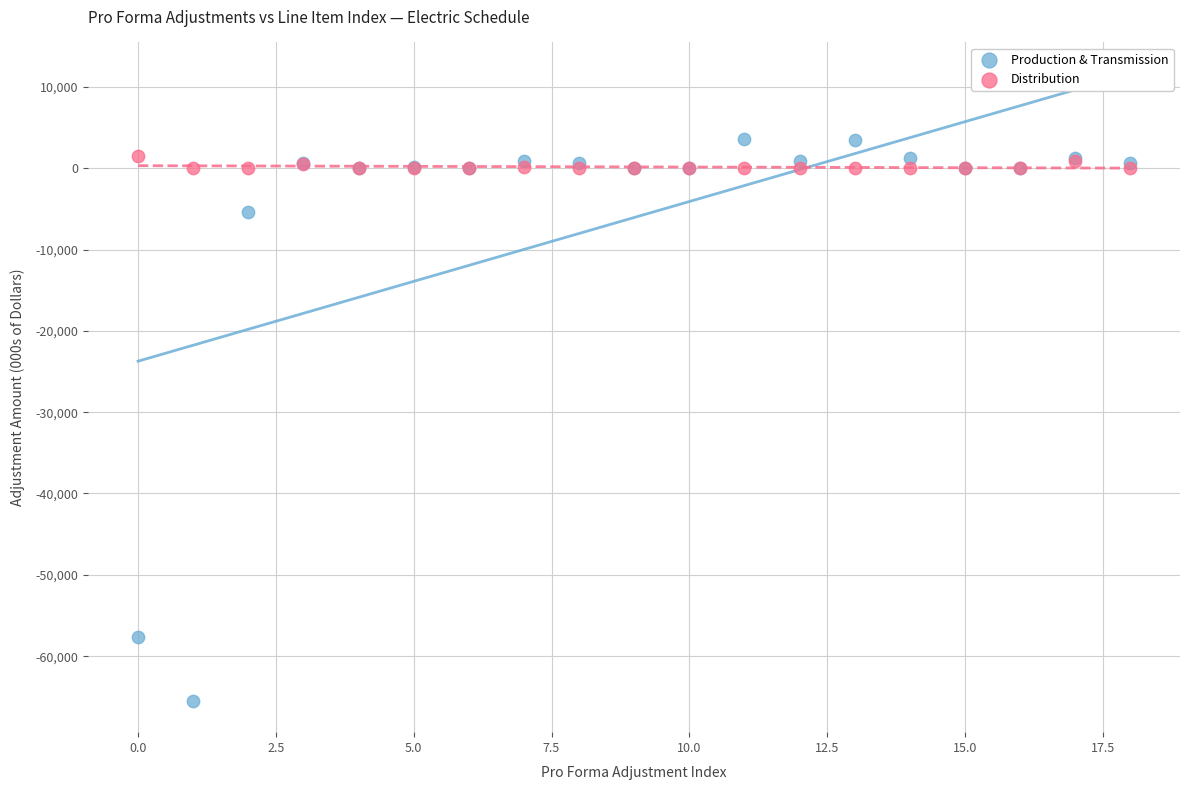

Which series reaches the maximum Y coordinate?

Production & Transmission